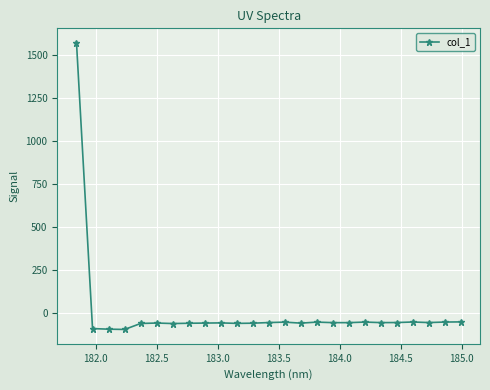

How many values are above zero?

1